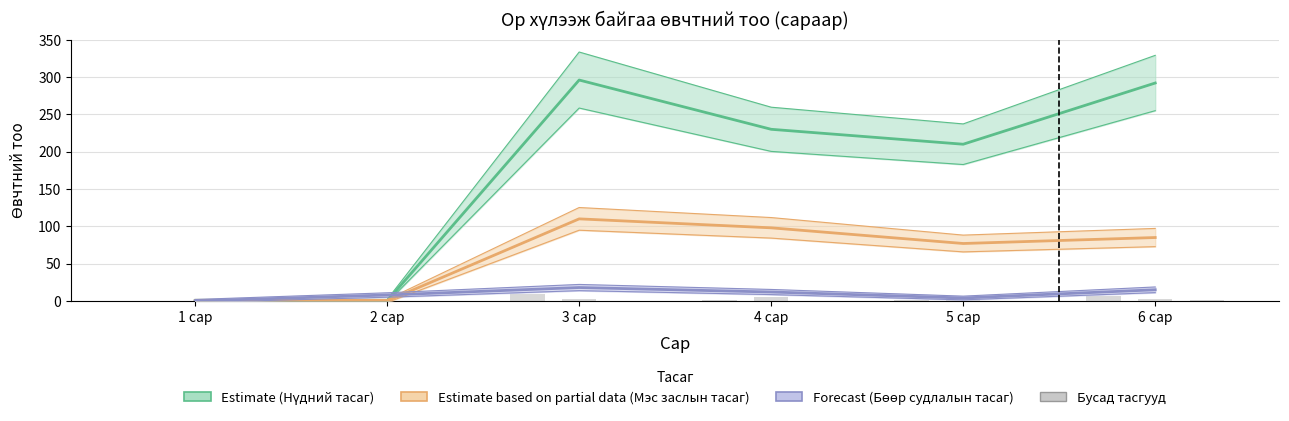

Are the bars grouped side by side (vs. stacked)?

Yes